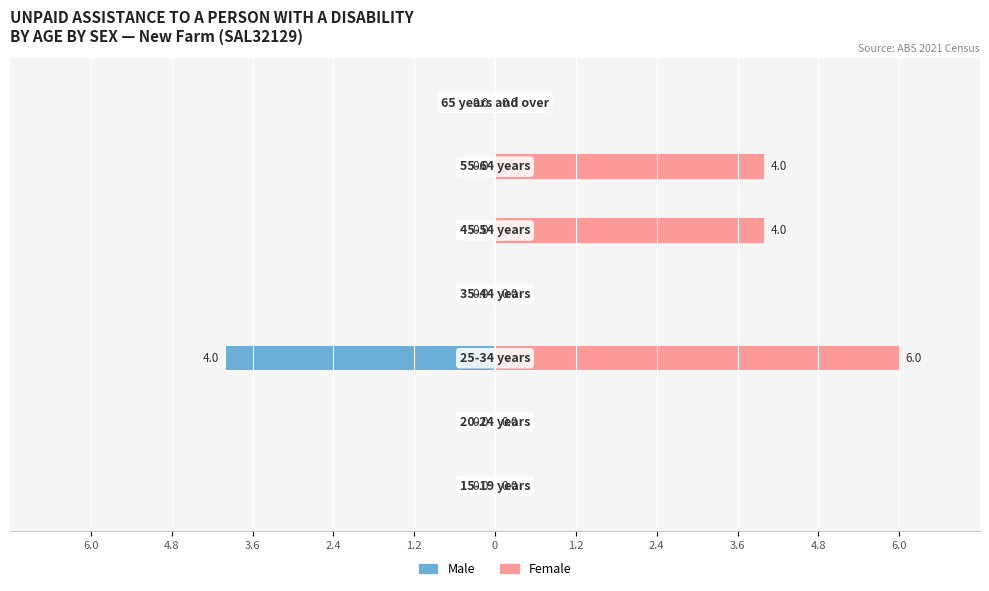

How many groups of bars are there?

7